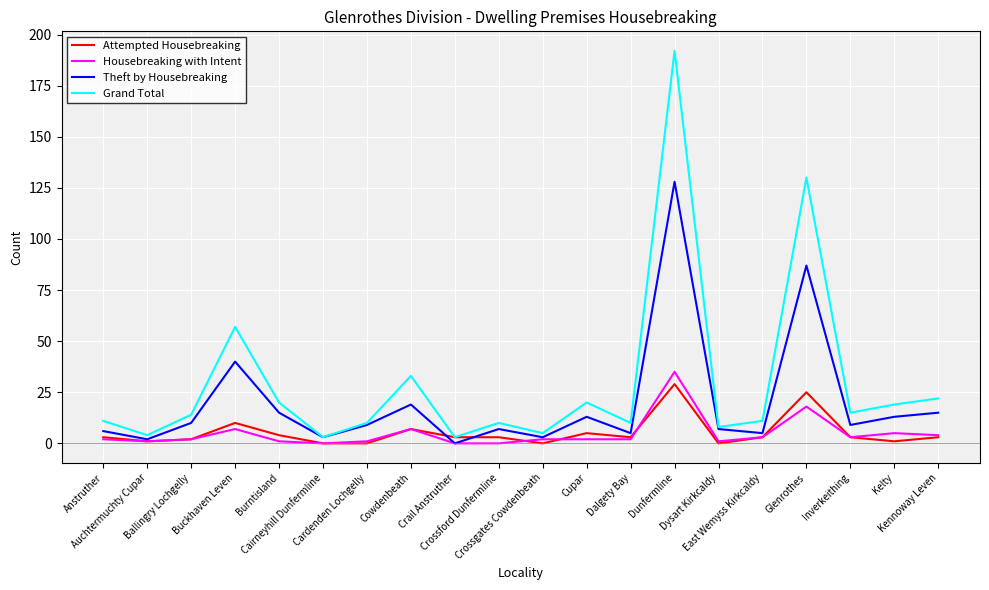

Which series has the widest spread of values?

Grand Total